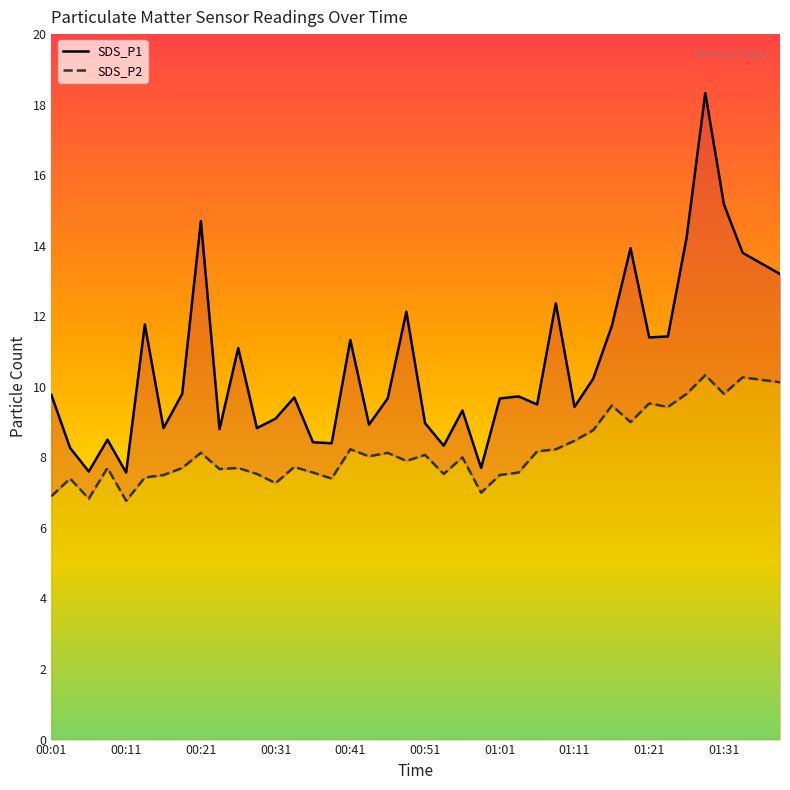

What is the value of the SDS_P1 point at the 13th from the left?

9.1